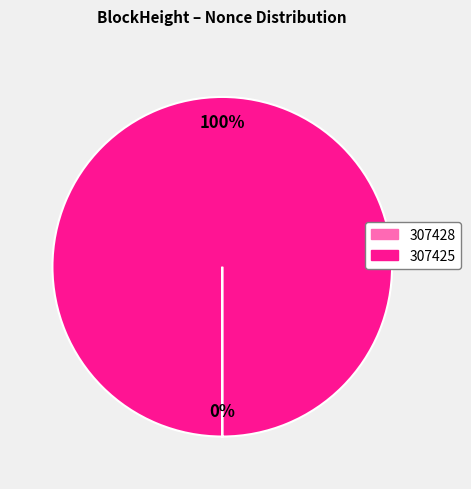

Is it true that 307425 is 100% of the pie?

True